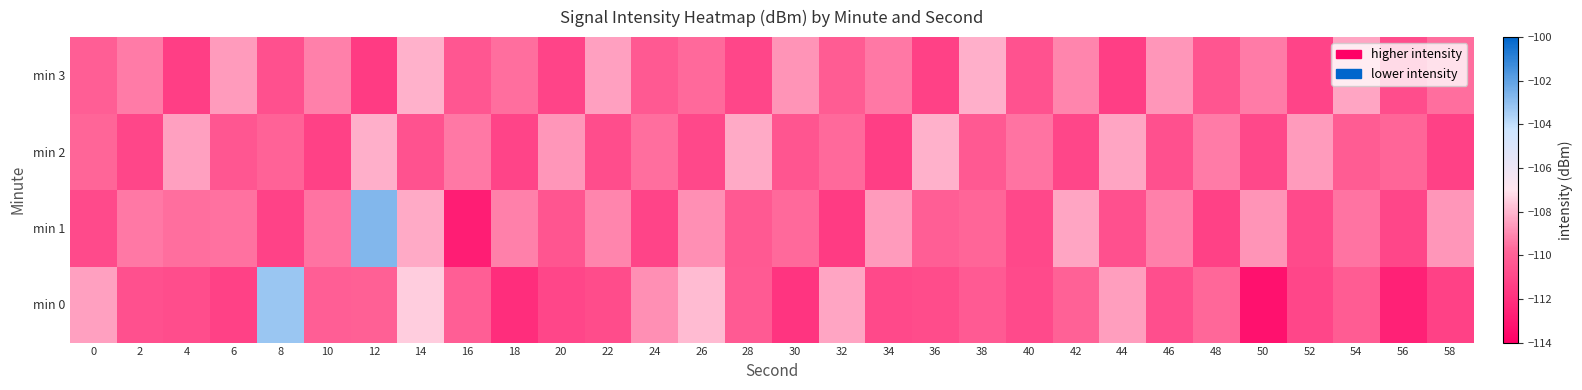

Reading left to right, extract all data points from this chart.

min 0: 0=-108.5	2=-110.7	4=-110.8	6=-111.3	8=-103.2	10=-110.1	12=-110.0	14=-107.5	16=-110.1	18=-112.1	20=-111.1	22=-110.9	24=-108.9	26=-107.9	28=-110.2	30=-111.8	32=-108.4	34=-111.0	36=-110.8	38=-110.3	40=-110.9	42=-110.0	44=-108.5	46=-110.8	48=-109.8	50=-113.3	52=-111.1	54=-110.2	56=-112.6	58=-111.3
min 1: 0=-110.9	2=-109.4	4=-109.6	6=-109.5	8=-111.2	10=-109.5	12=-102.7	14=-108.3	16=-112.8	18=-109.2	20=-110.5	22=-109.1	24=-111.2	26=-108.9	28=-110.3	30=-109.7	32=-111.5	34=-108.6	36=-110.1	38=-109.8	40=-111.0	42=-108.4	44=-110.7	46=-109.2	48=-111.3	50=-108.8	52=-110.9	54=-109.5	56=-111.1	58=-108.7
min 2: 0=-109.8	2=-111.1	4=-108.5	6=-110.4	8=-109.9	10=-111.3	12=-108.2	14=-110.6	16=-109.4	18=-111.2	20=-108.7	22=-110.8	24=-109.6	26=-111.0	28=-108.3	30=-110.5	32=-109.7	34=-111.4	36=-108.1	38=-110.3	40=-109.5	42=-111.1	44=-108.4	46=-110.7	48=-109.3	50=-111.0	52=-108.6	54=-110.2	56=-109.8	58=-111.3
min 3: 0=-110.1	2=-109.3	4=-111.4	6=-108.6	8=-110.7	10=-109.2	12=-111.5	14=-108.1	16=-110.4	18=-109.6	20=-111.2	22=-108.5	24=-110.3	26=-109.7	28=-111.1	30=-108.8	32=-110.2	34=-109.4	36=-111.3	38=-108.2	40=-110.6	42=-109.1	44=-111.4	46=-108.7	48=-110.5	50=-109.3	52=-111.2	54=-108.4	56=-110.8	58=-109.6